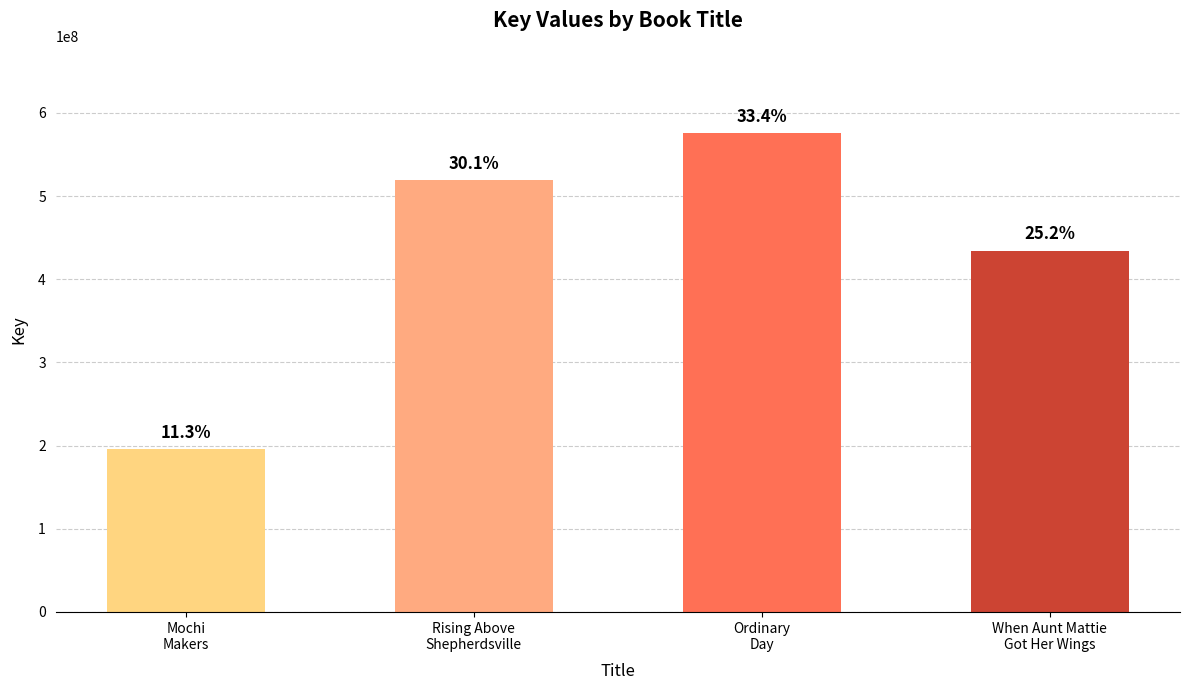

How many bars are there in total?

4